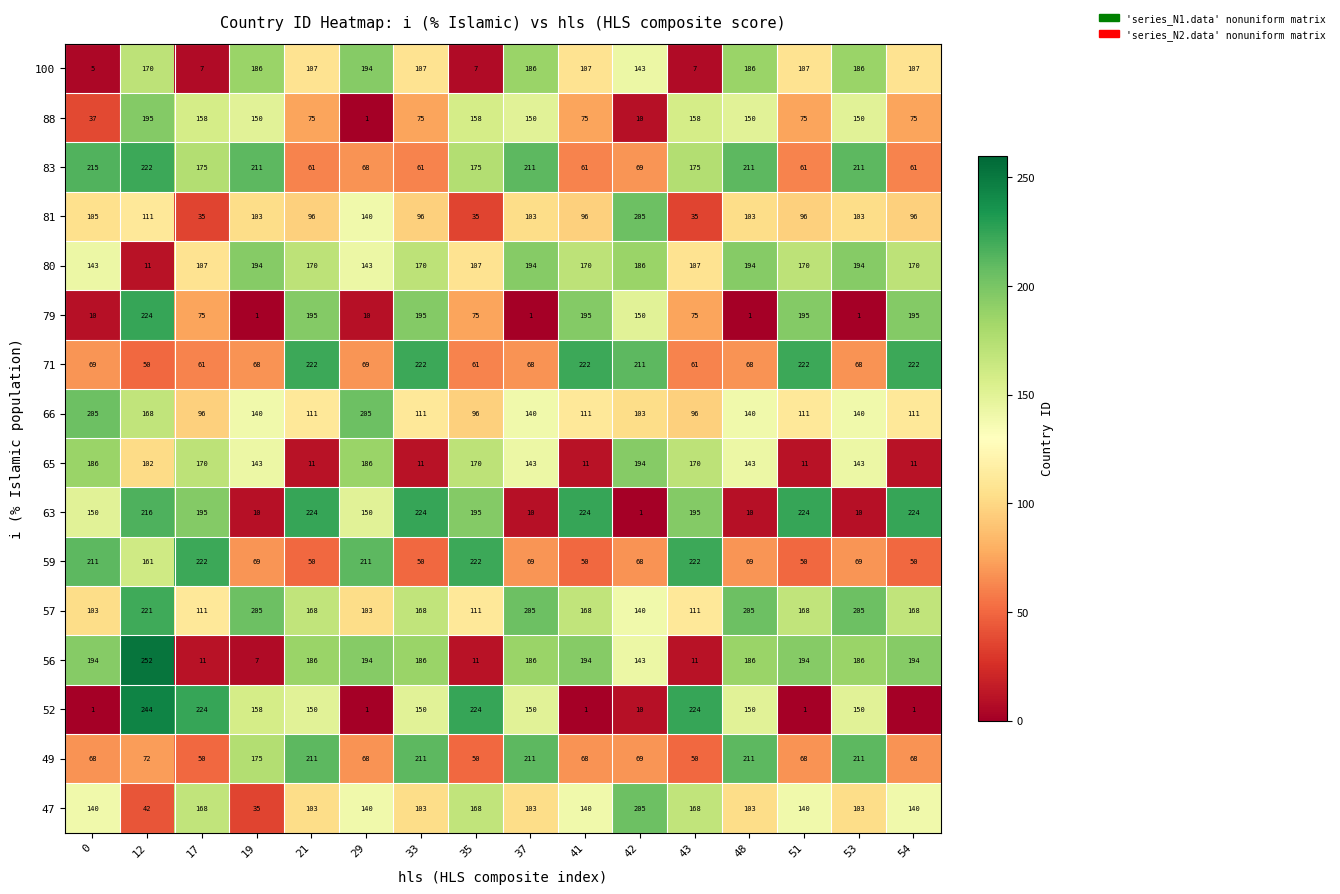

At how many categories does at least one series exceed 115?

16